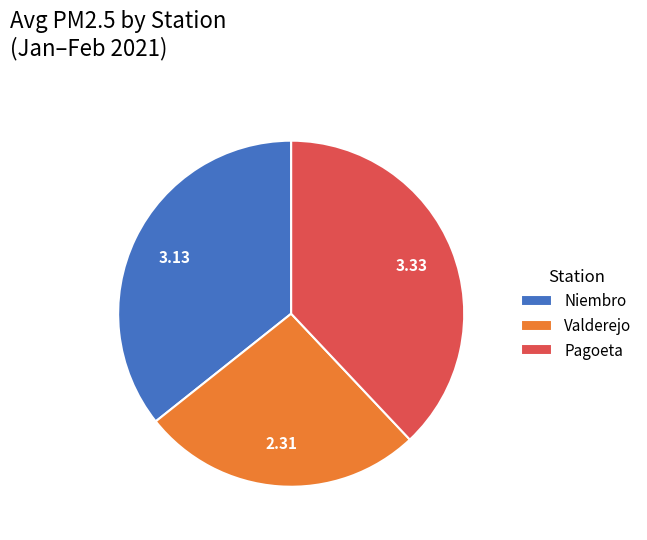

Is there any slice that represents more than half of the pie?

No